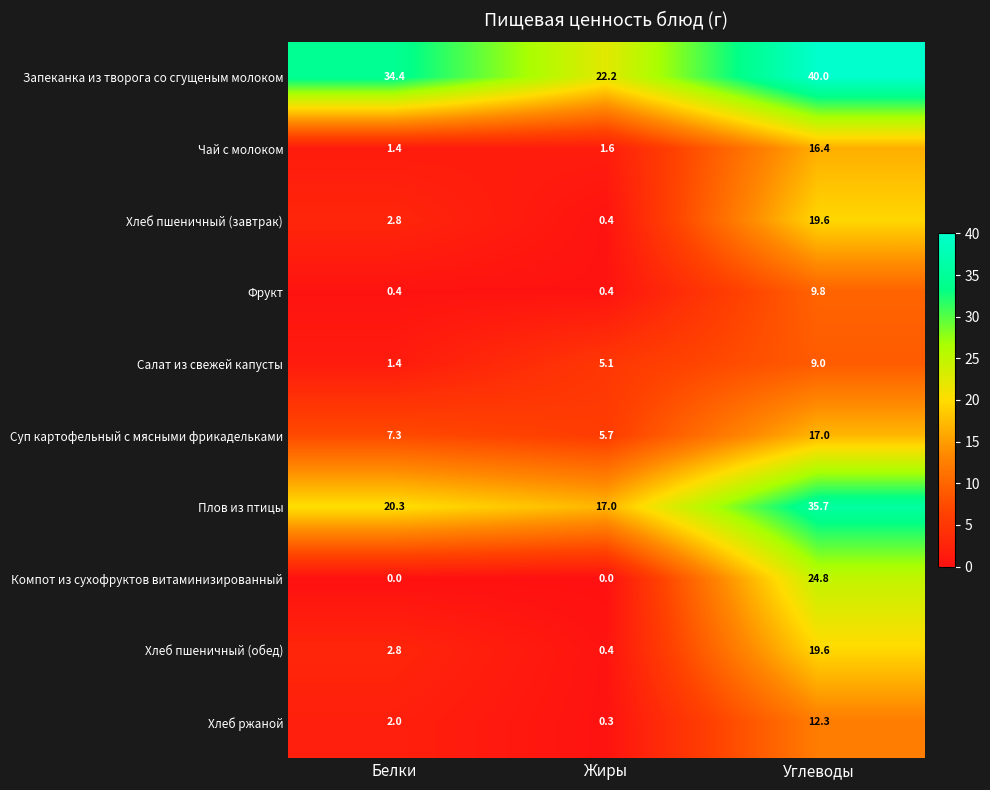

The value of Хлеб пшеничный (завтрак) at Жиры is 0.1. True or false?

False